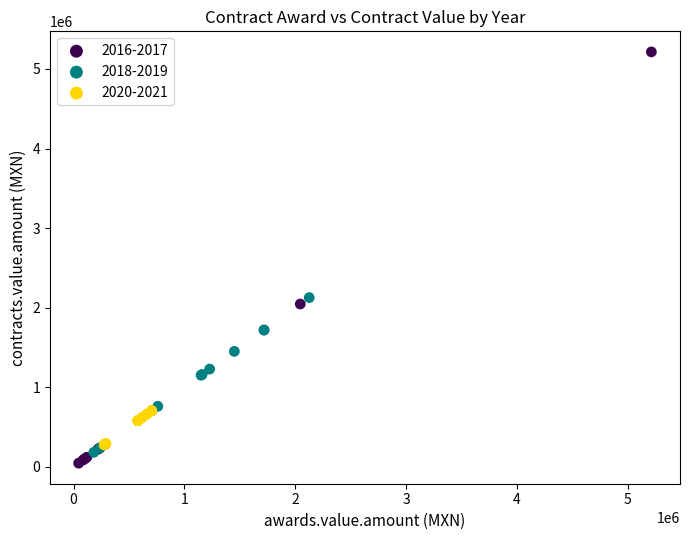

Which series reaches the maximum Y coordinate?

2016-2017